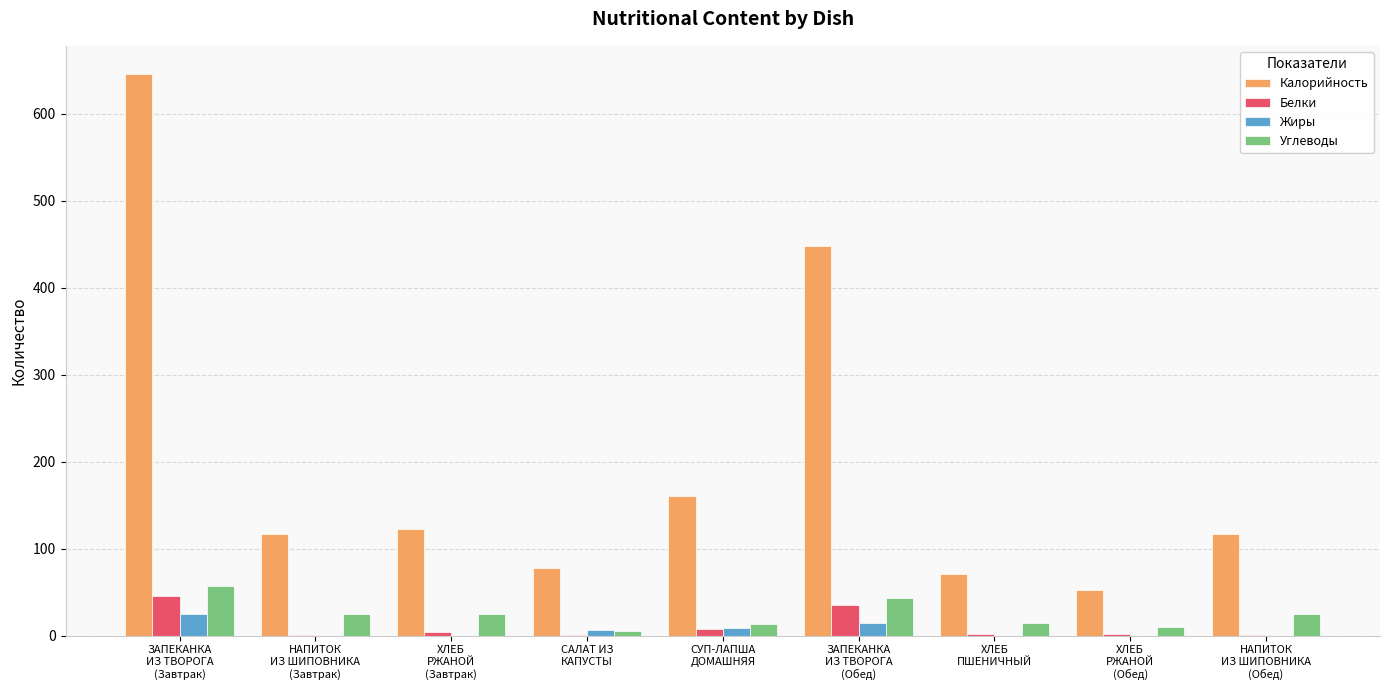

What is the maximum value for Жиры?

25